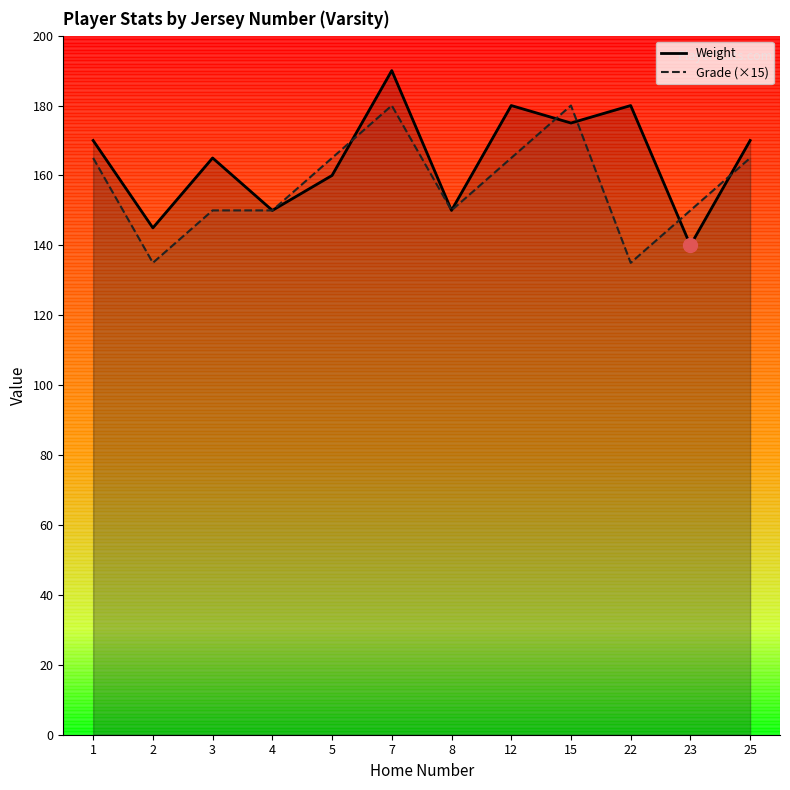

In Grade (×15), how many points are lower than both neighbors (excluding endpoints)?

3